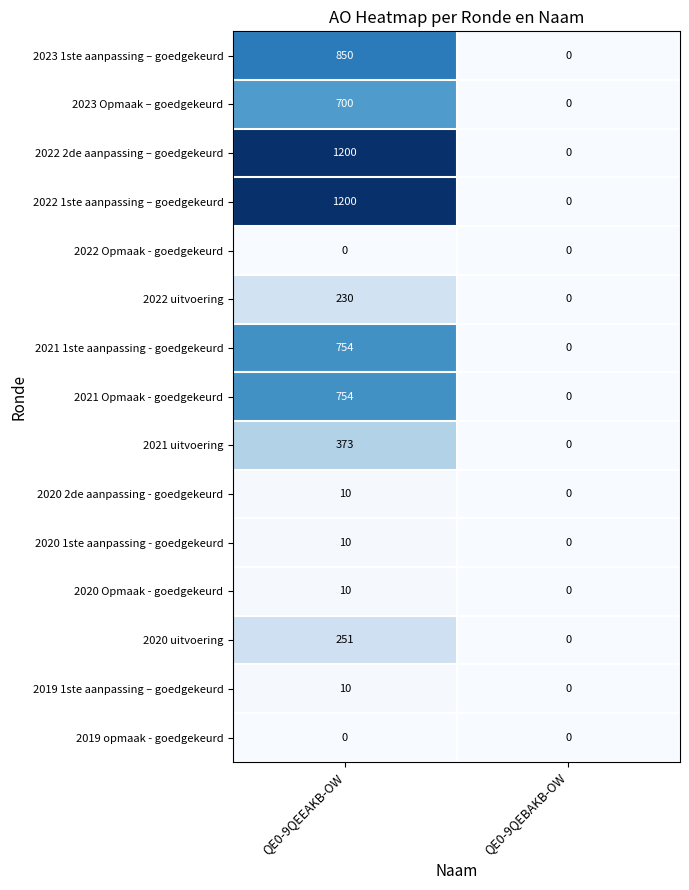

What is the average value of the 2020 uitvoering series?

126